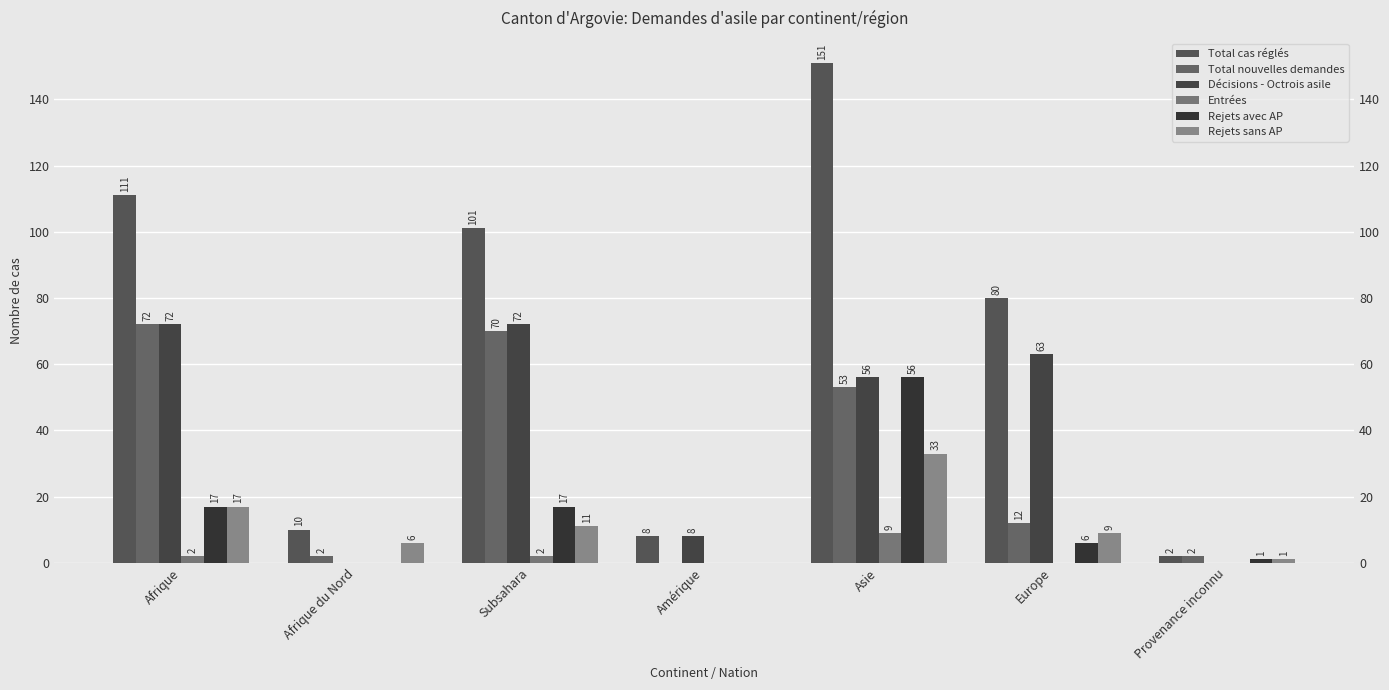

Between Amérique and Asie, which is larger?

Asie